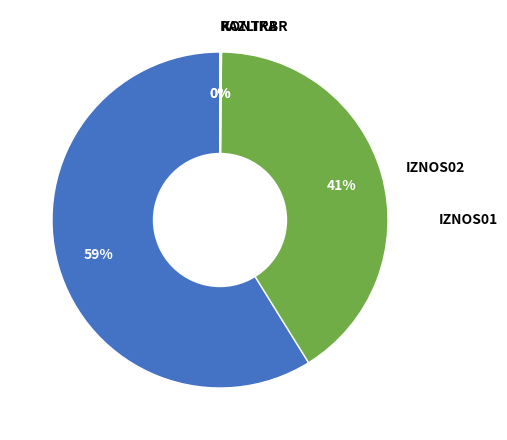

How many segments does this pie chart have?

4